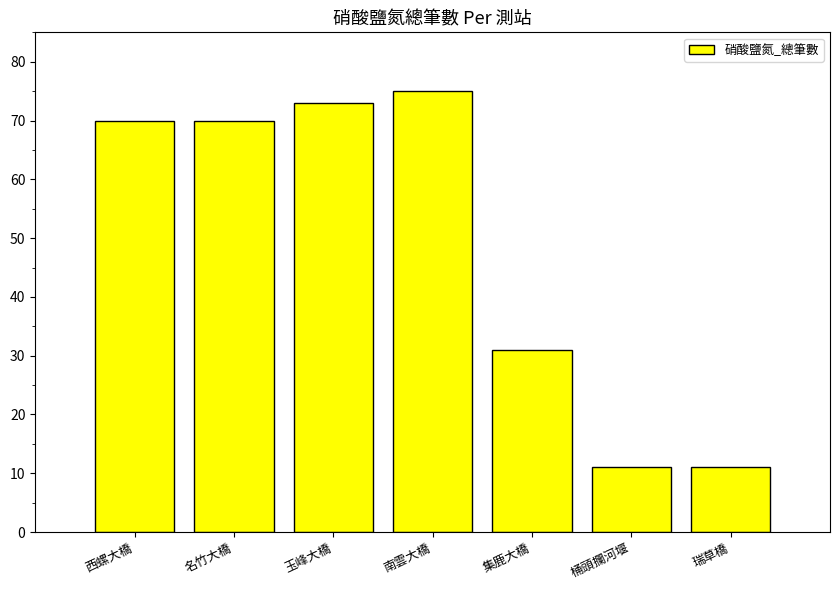

What is the smallest value displayed?

11